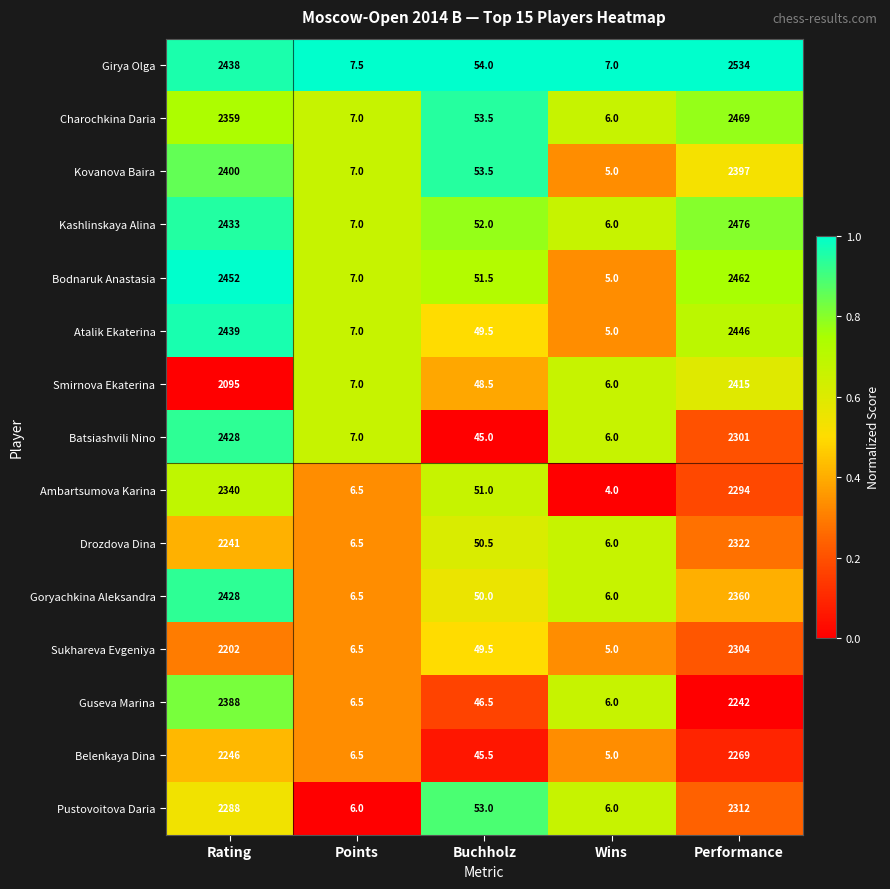

What is the difference between the maximum and minimum values in the Drozdova Dina series?

2316.0